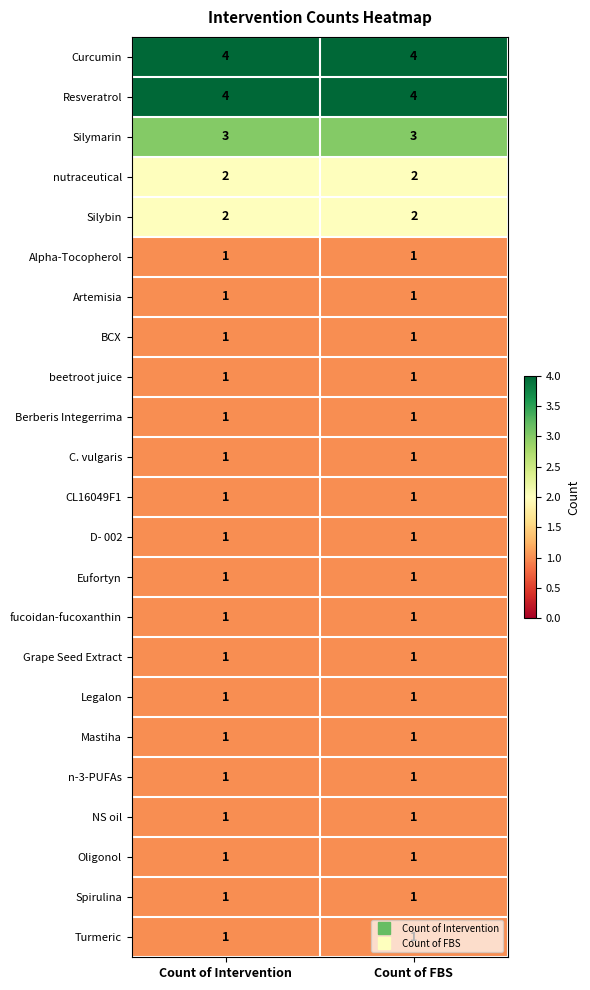

What is the difference between the highest and lowest values at Count of FBS?

3